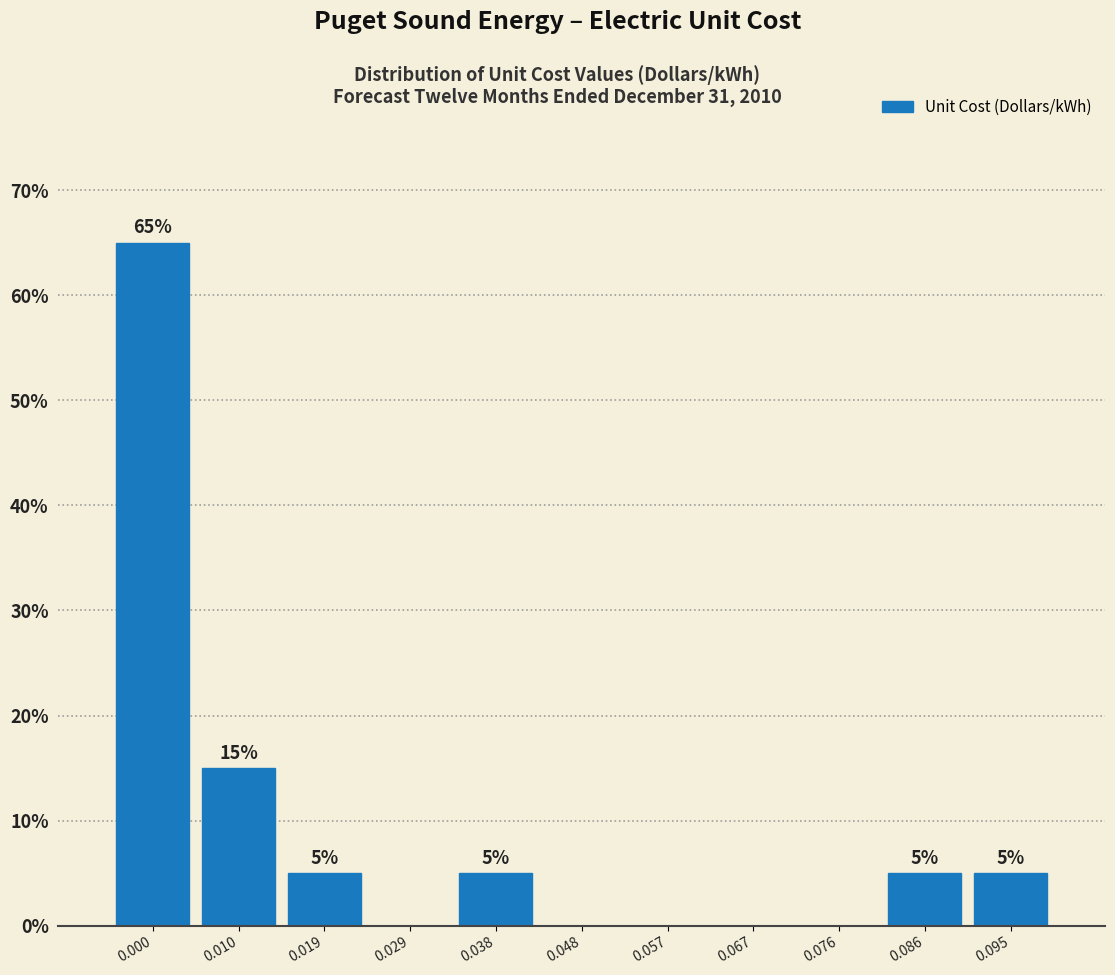

Reading left to right, what are all the values shown in this chart?

0.000=65	0.010=15	0.019=5	0.029=0	0.038=5	0.048=0	0.057=0	0.067=0	0.076=0	0.086=5	0.095=5